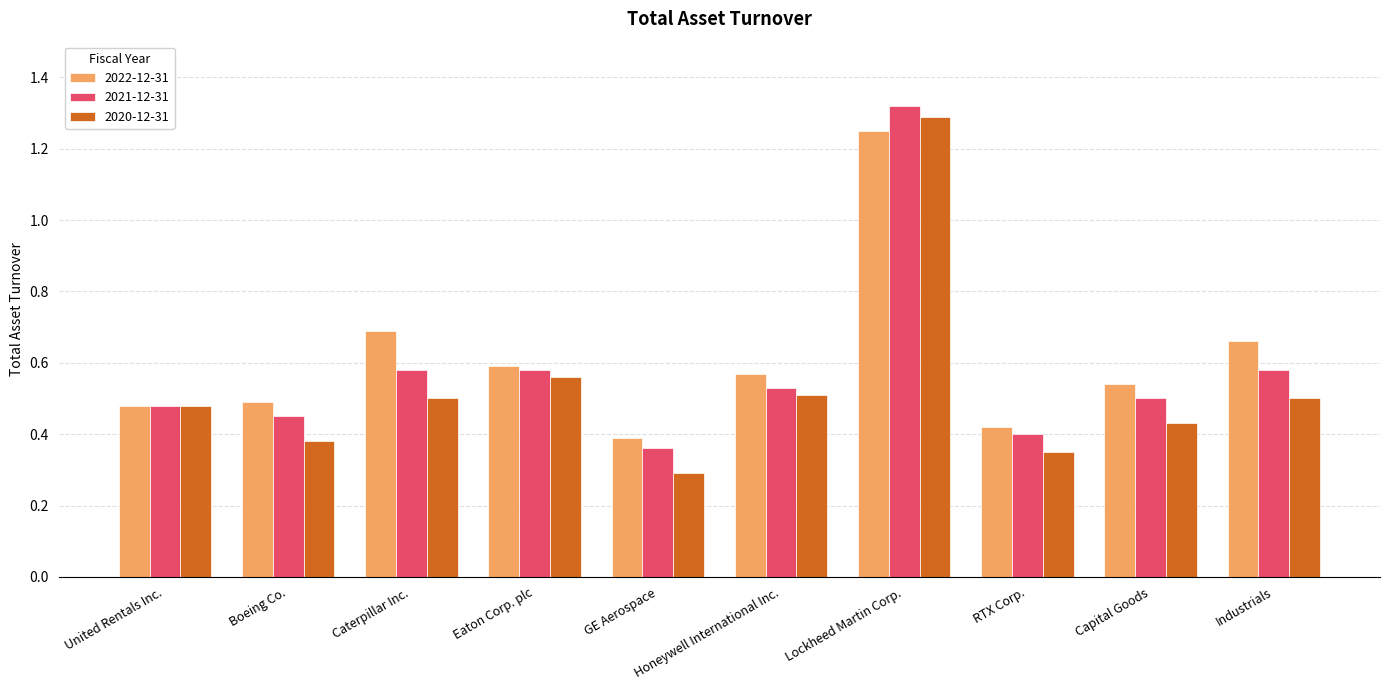

At which label does 2021-12-31 reach its minimum?

GE Aerospace